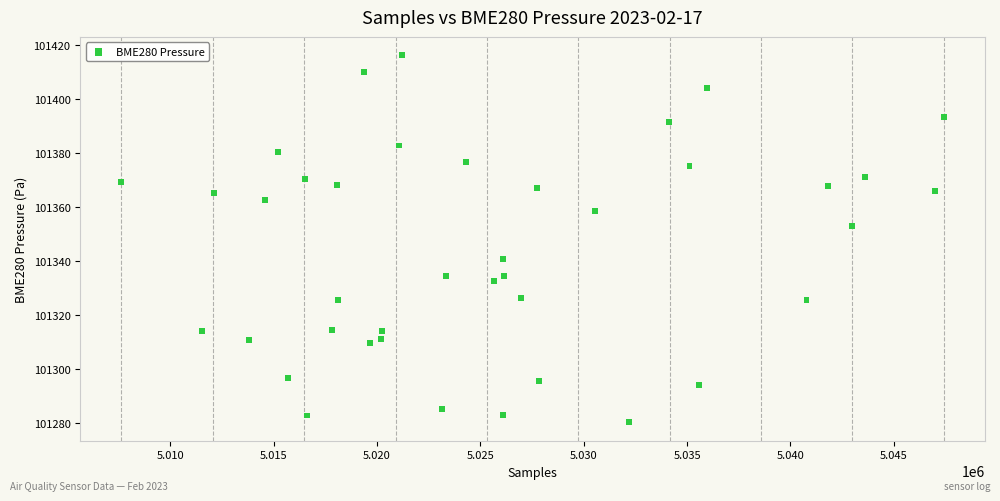

What Y value in the scatter plot is closest to 101348?

101352.8